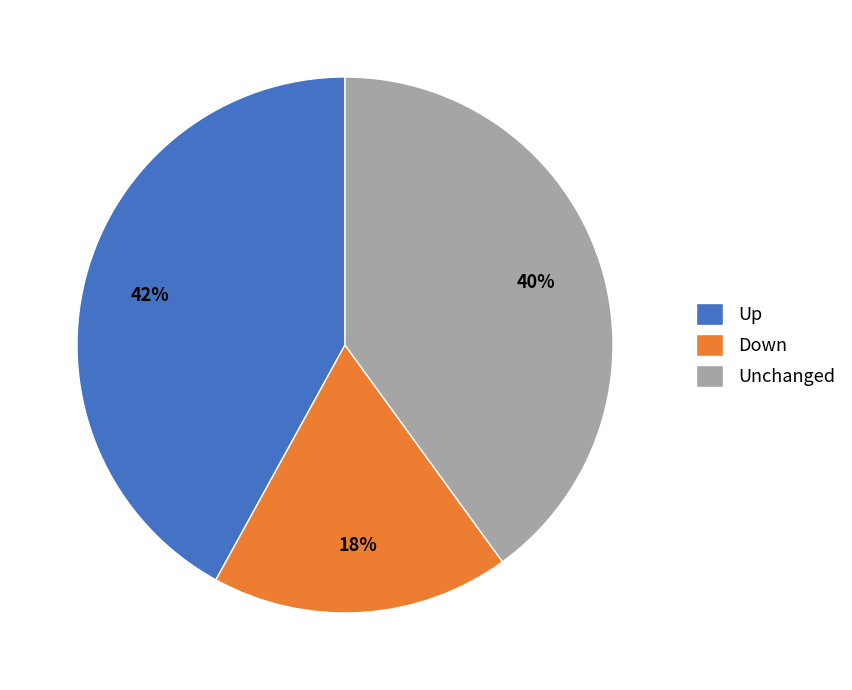

Count the number of slices in the pie.

3